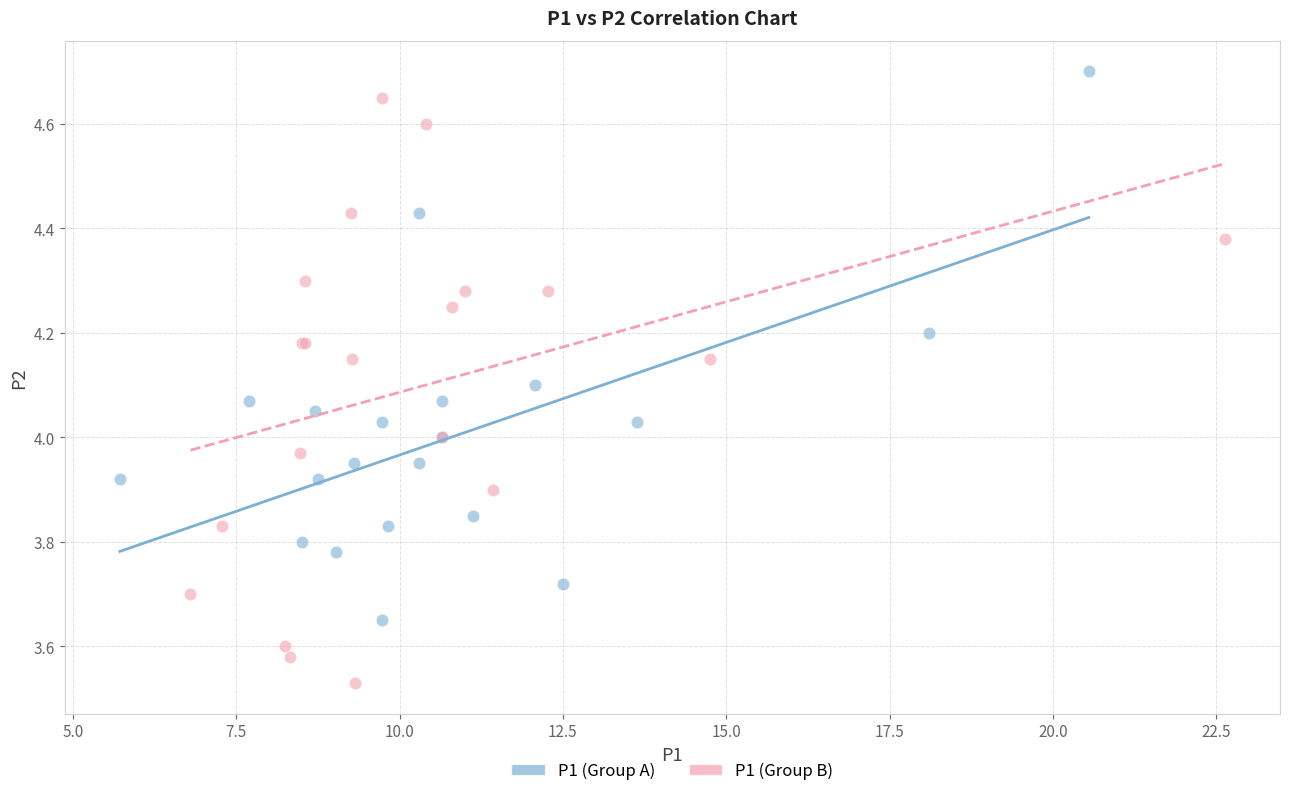

What are all the series names shown in the legend?

P1 (Group A), P1 (Group B)